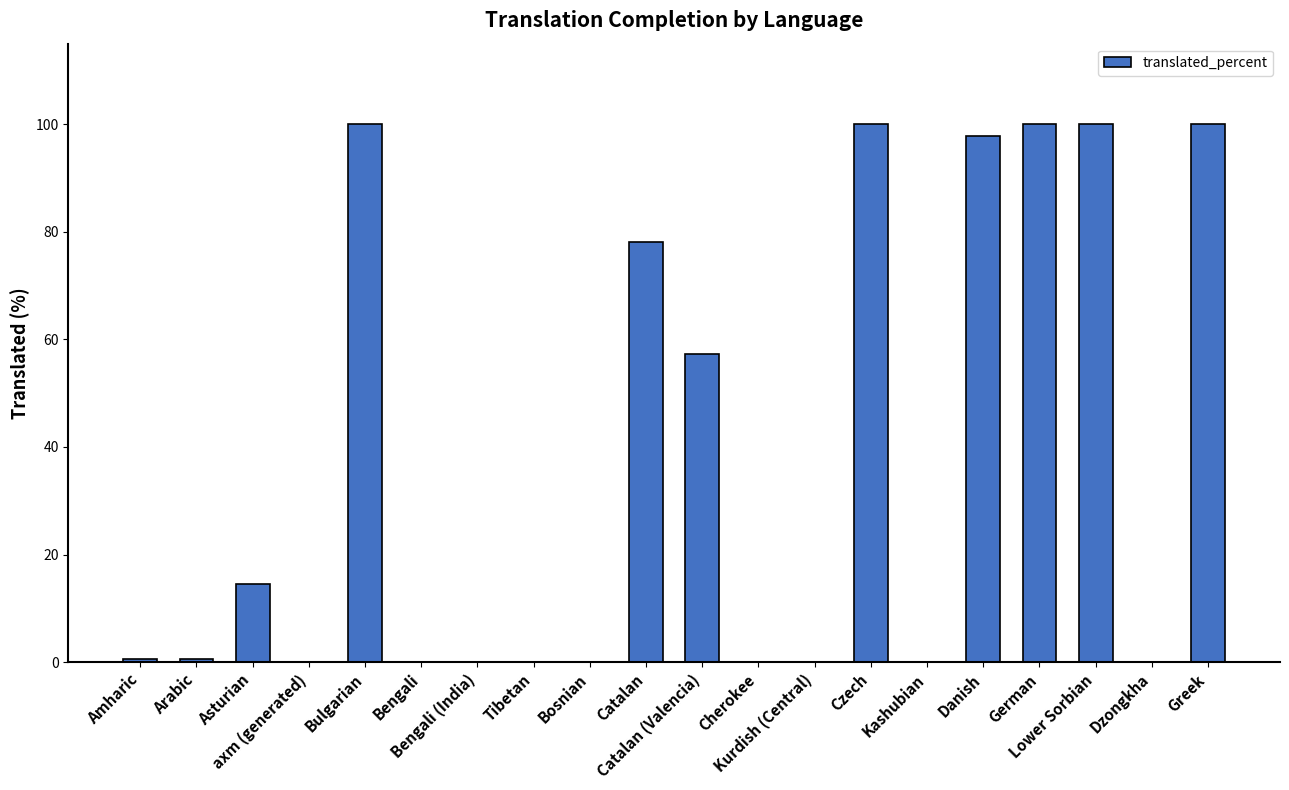

Is it true that the value at axm (generated) is 0.0?

True